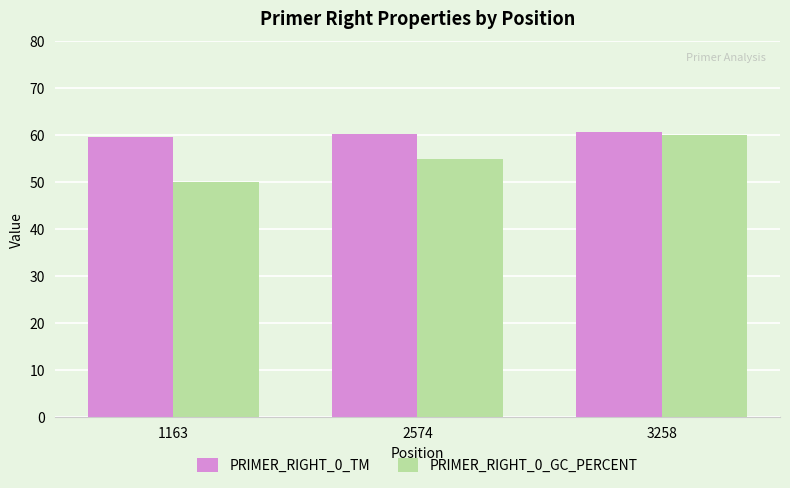

Is the value of PRIMER_RIGHT_0_TM at 2574 greater than the value of PRIMER_RIGHT_0_GC_PERCENT at 1163?

Yes